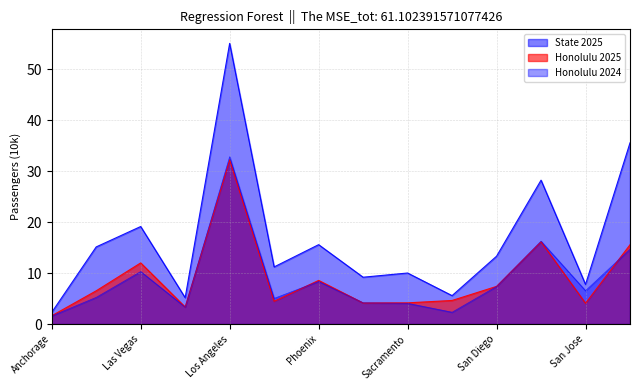

Reading right to left, transcribe all the data shown in this chart.

Honolulu 2025: 15.6	4.1	16.2	7.4	4.6	4.2	4.1	8.6	4.5	32.2	3.3	12.0	6.5	1.6
Honolulu 2024: 14.7	6.6	16.3	7.4	2.3	4.1	4.2	8.4	5.0	32.9	3.3	10.3	5.2	1.6
State 2025: 35.6	7.8	28.3	13.3	5.6	10.0	9.2	15.6	11.2	55.1	5.2	19.2	15.2	2.3